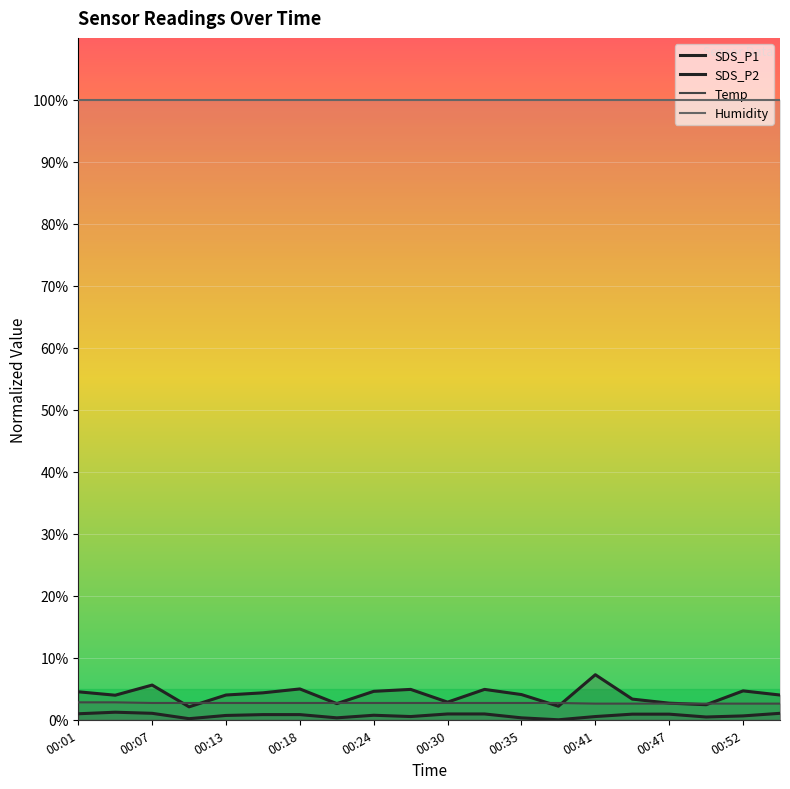

In SDS_P2, how many points are lower than both neighbors (excluding endpoints)?

5